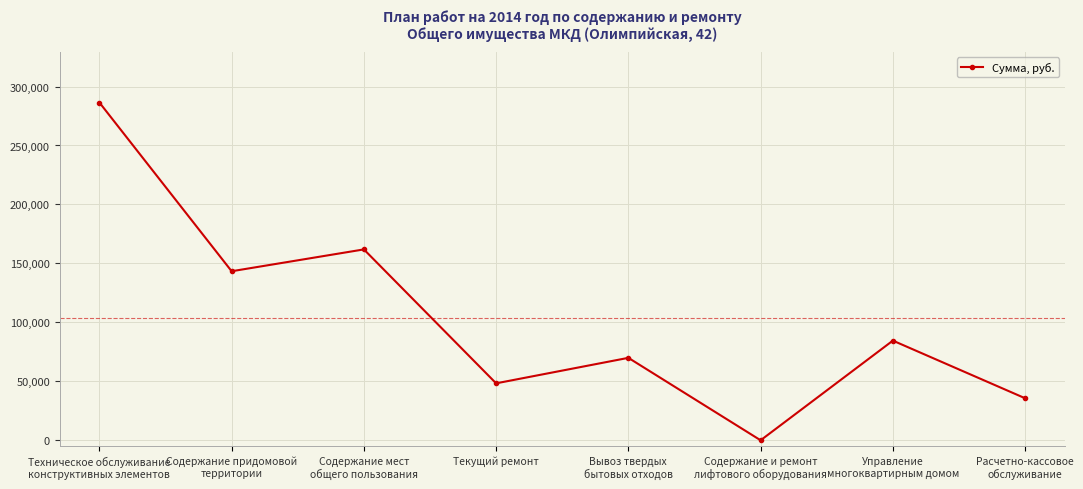

What is the change in value from Содержание мест
общего пользования to Текущий ремонт?

-113568.8